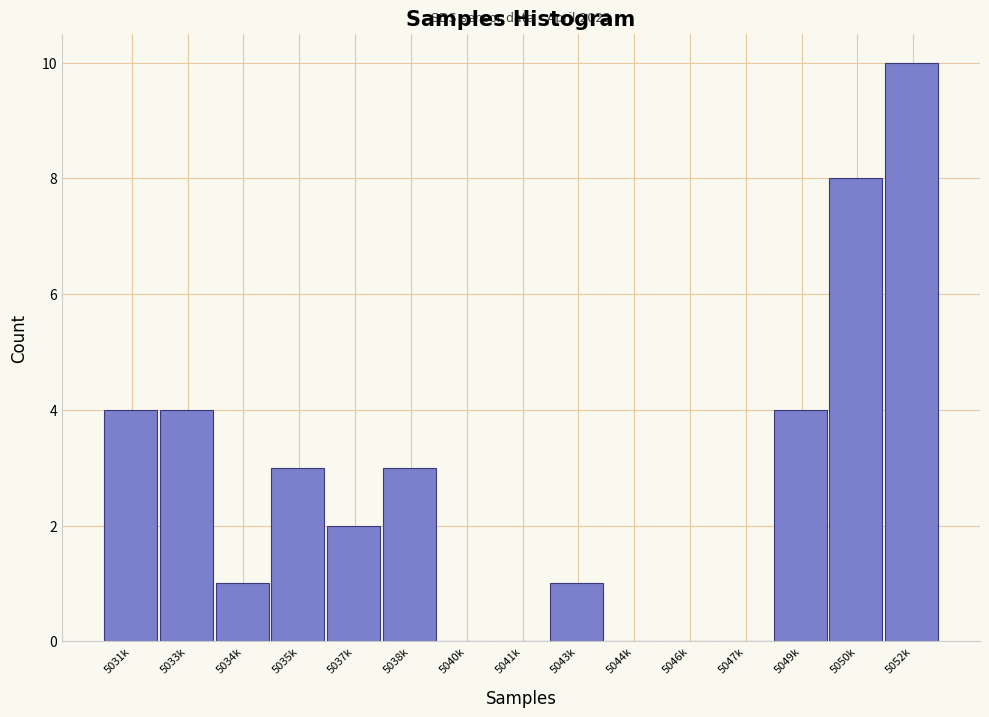

What is the sum of the values at 5038k and 5049k?

7